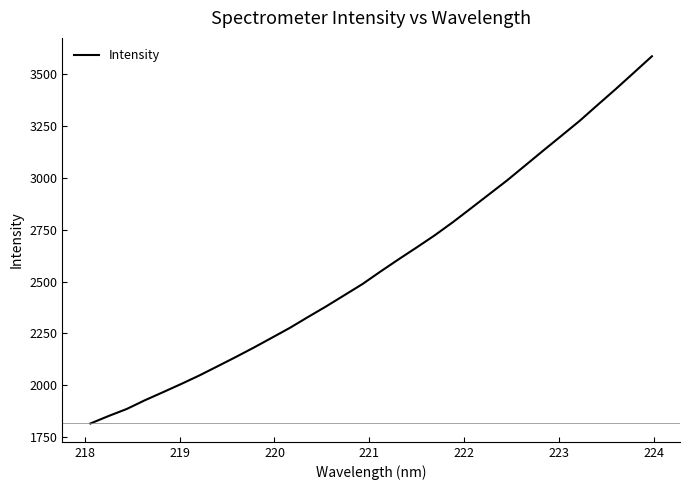

What is the smallest value displayed?

1815.7